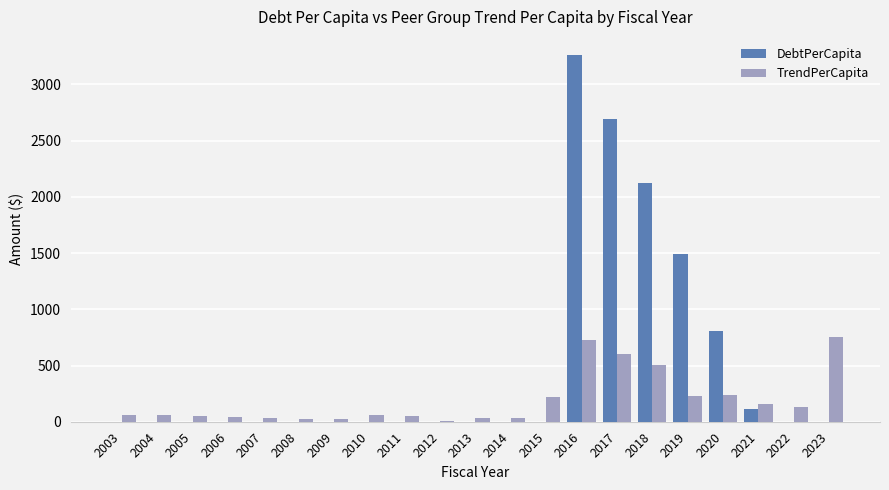

How many groups of bars are there?

21